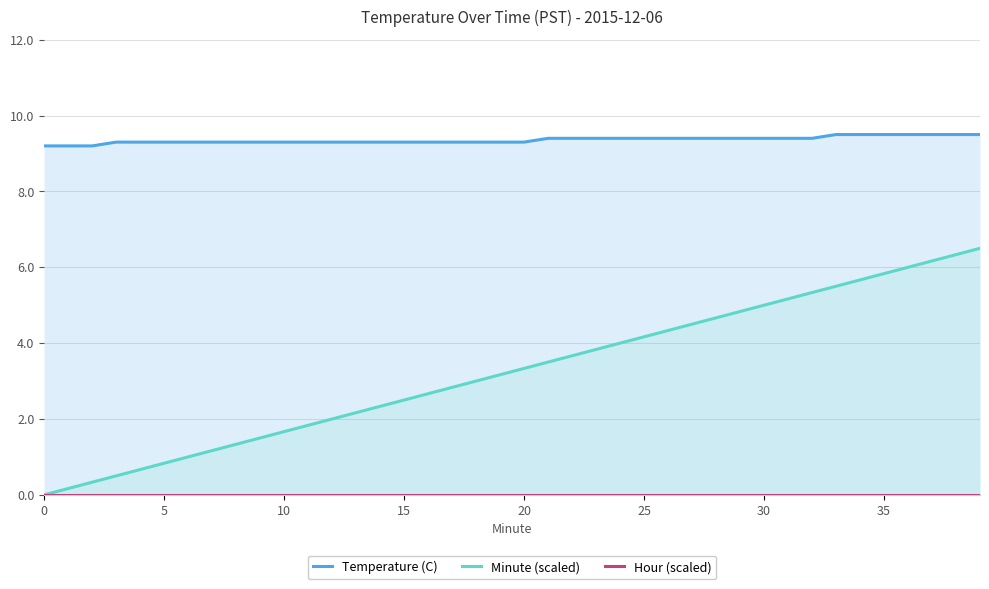

What is the difference between the second highest and minimum values in the Minute (scaled) series?

6.3